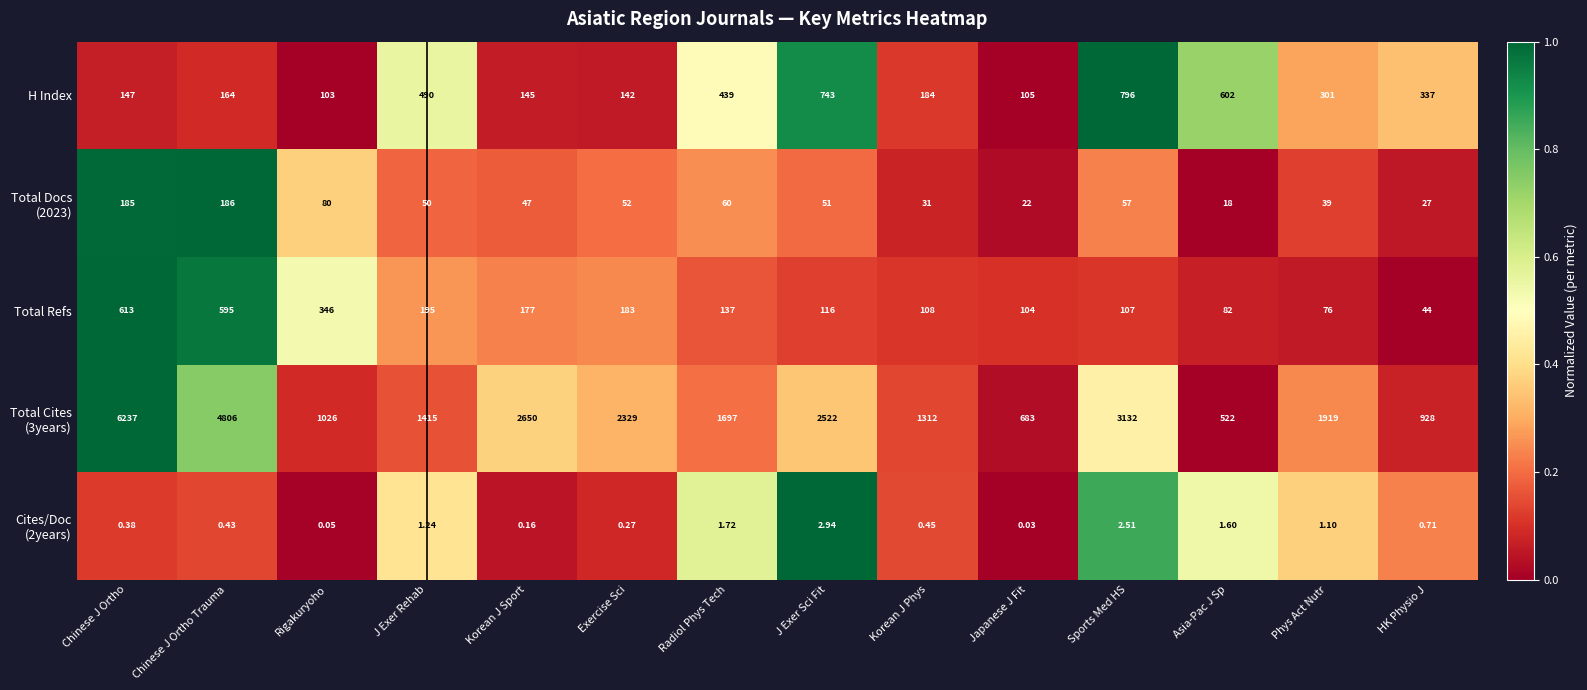

Which series changed the most between J Exer Rehab and Korean J Phys?

H Index